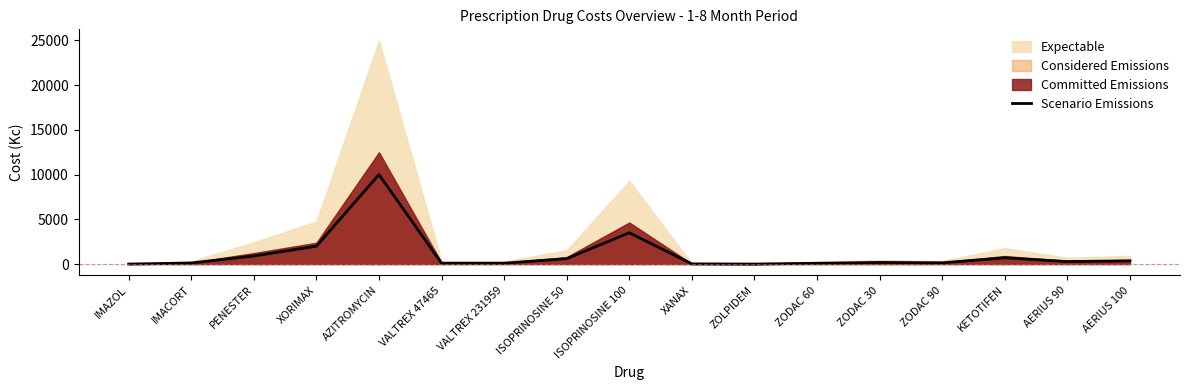

What is the difference between the maximum and minimum values?

10000